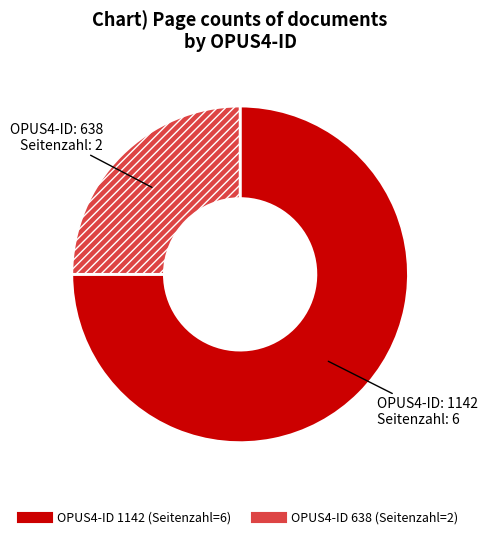

Is there a majority slice in this chart?

Yes